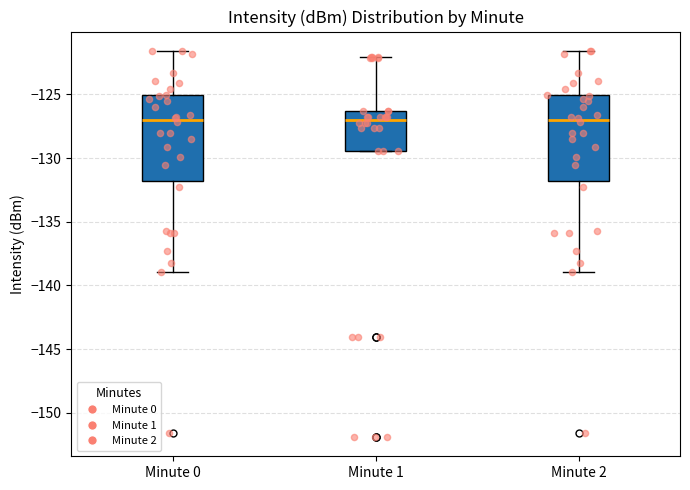

Where does the lower whisker of the box for Minute 0 end on the y-axis? The values are not printed on the chart, so give them approximately, as read against the axis.

-139.0